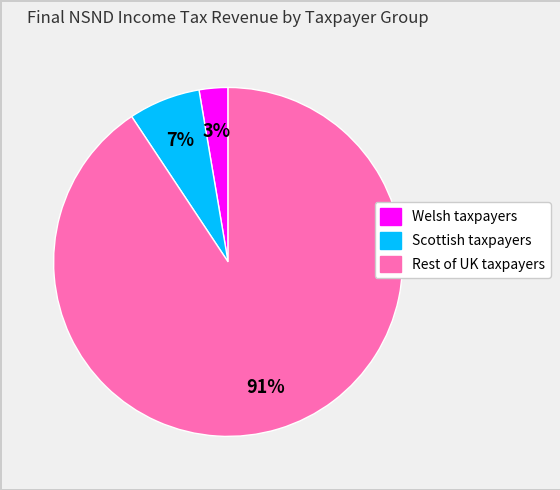

Is there any slice that represents more than half of the pie?

Yes